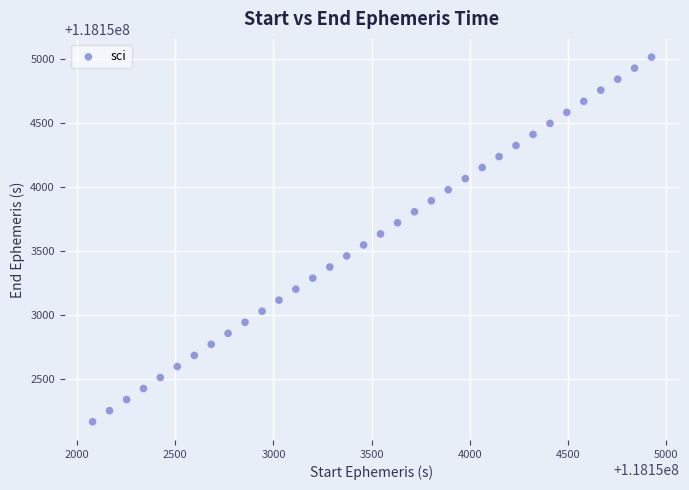

What is the range of X values (max minus min)?

2846.2